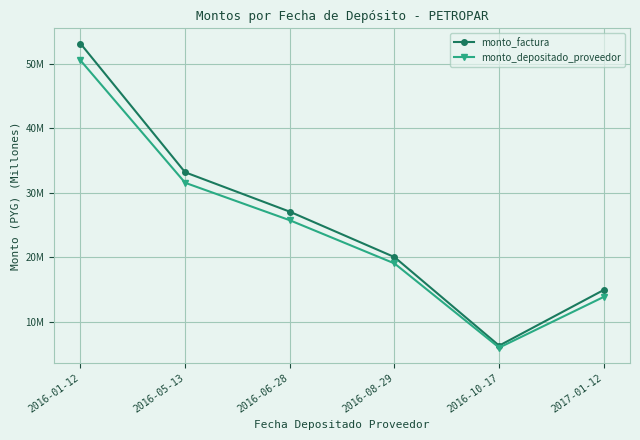

What are all the series names shown in the legend?

monto_factura, monto_depositado_proveedor